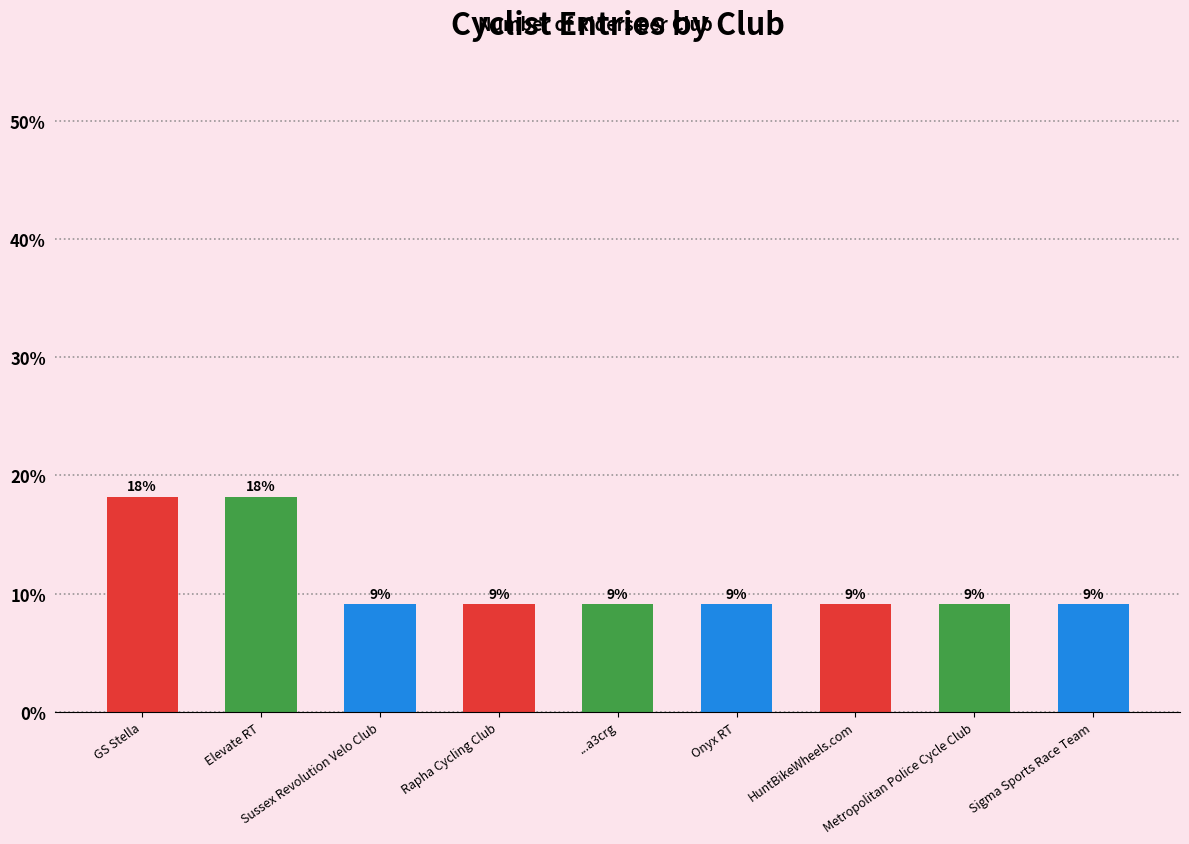

What is the label of the 2nd bar from the right?

Metropolitan Police Cycle Club